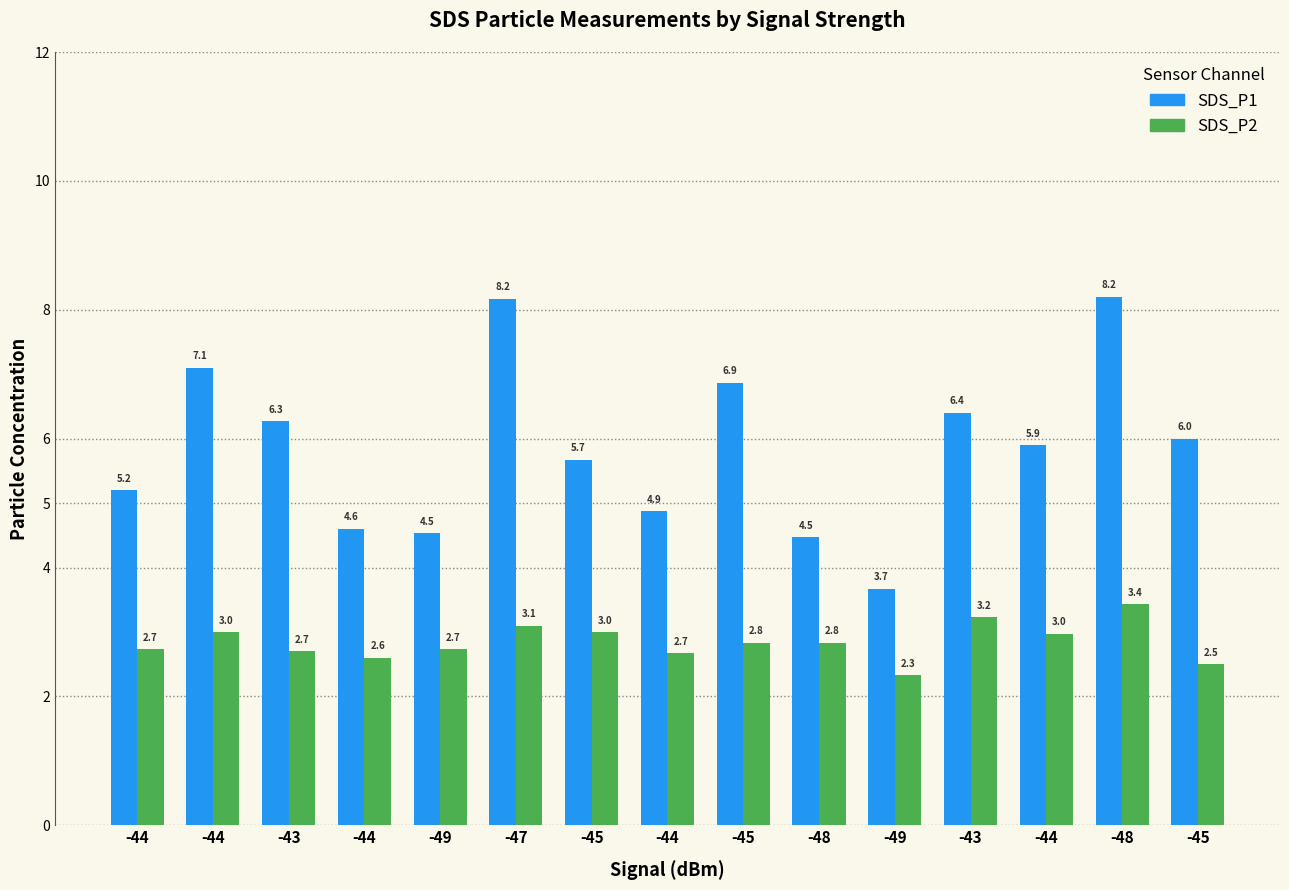

Which has a higher value, -44 or -47?

-47